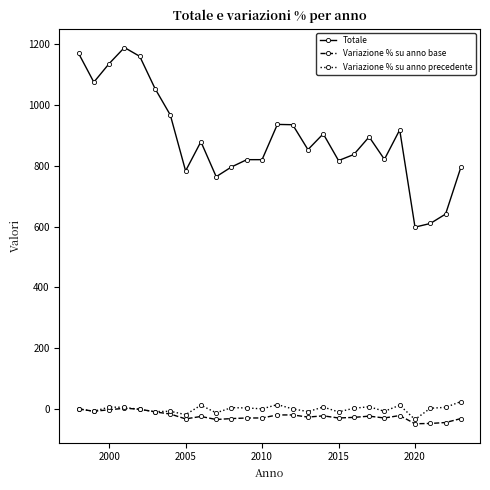

What is the minimum value shown in the chart?

-49